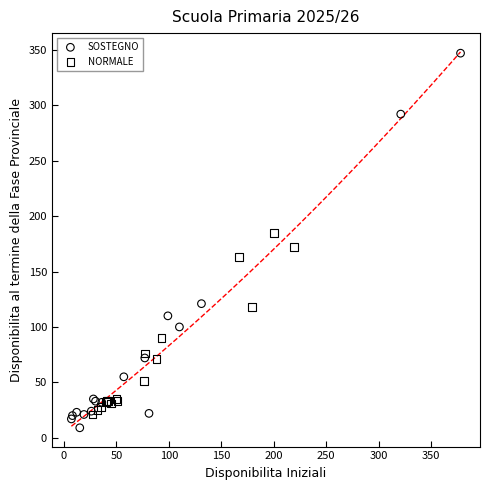

Which series reaches the maximum Y coordinate?

SOSTEGNO